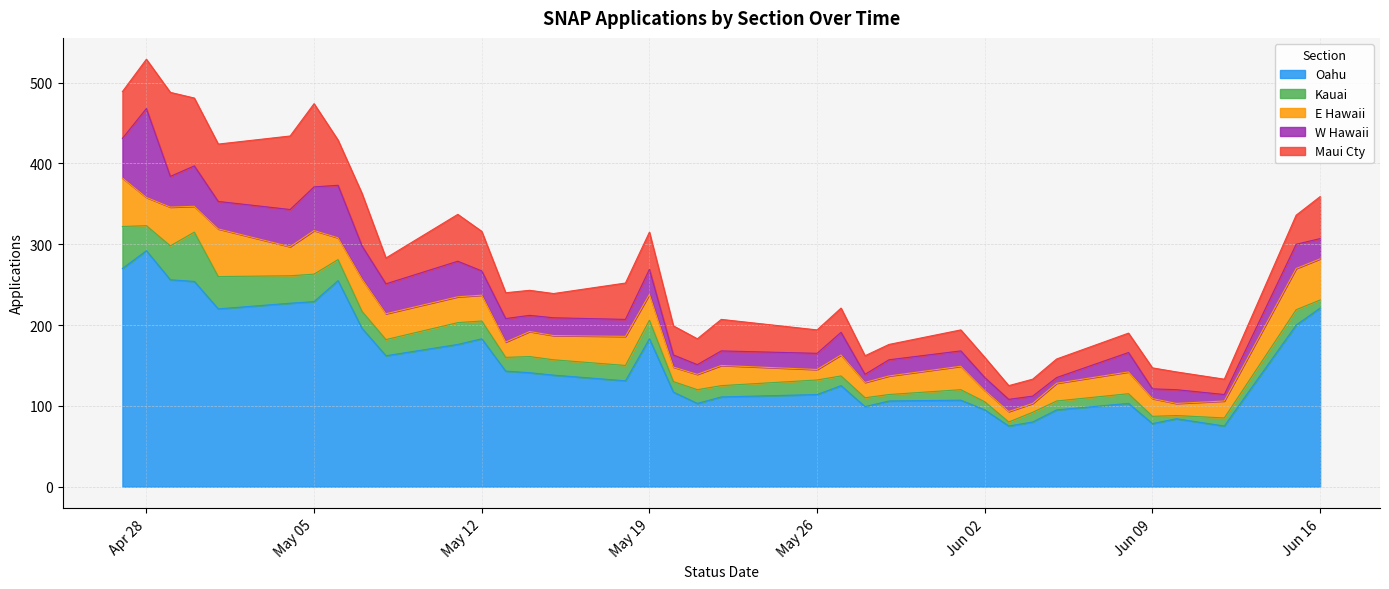

True or false: Oahu has more than 0 points higher than both neighbors.

True